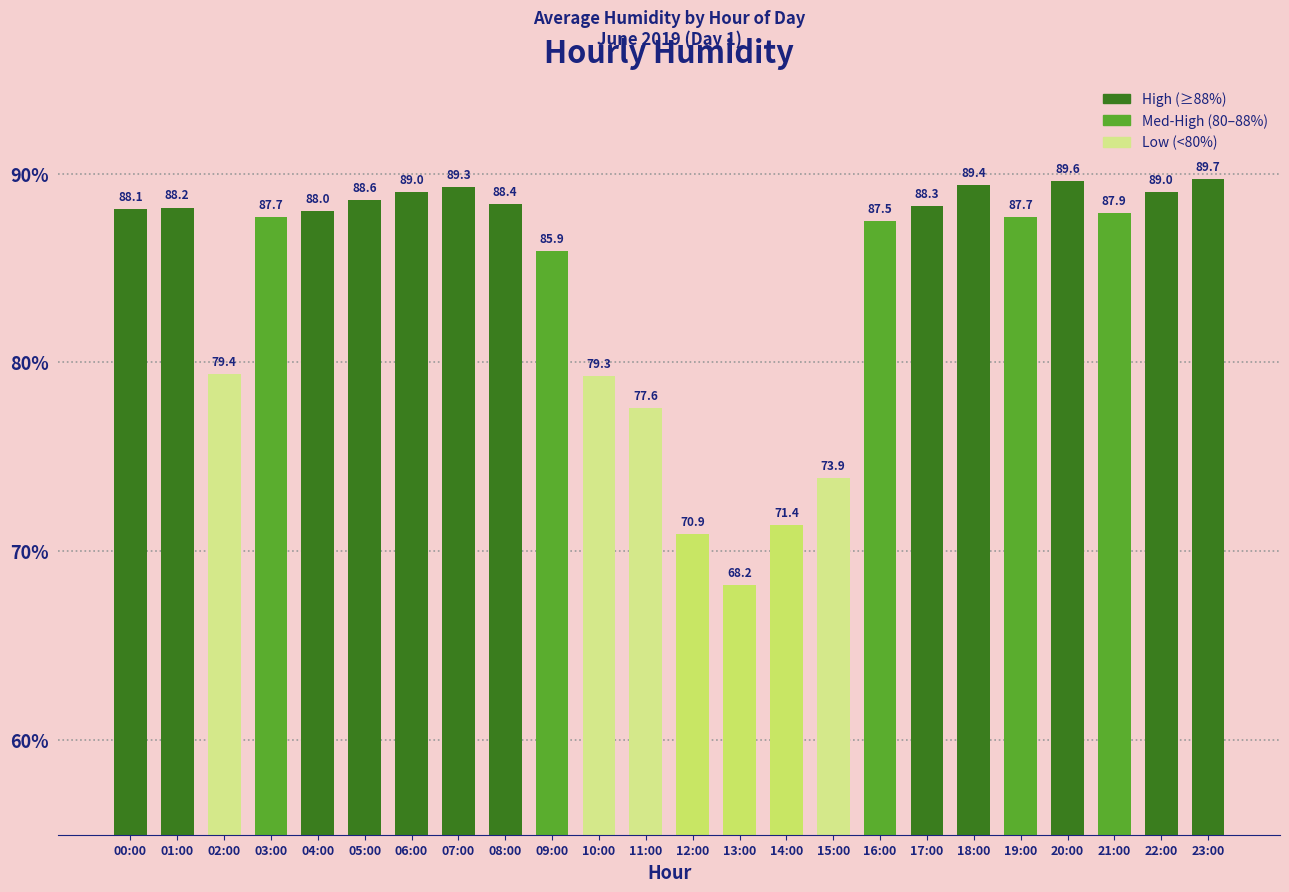

At which category does the chart reach its peak across all series?

23:00